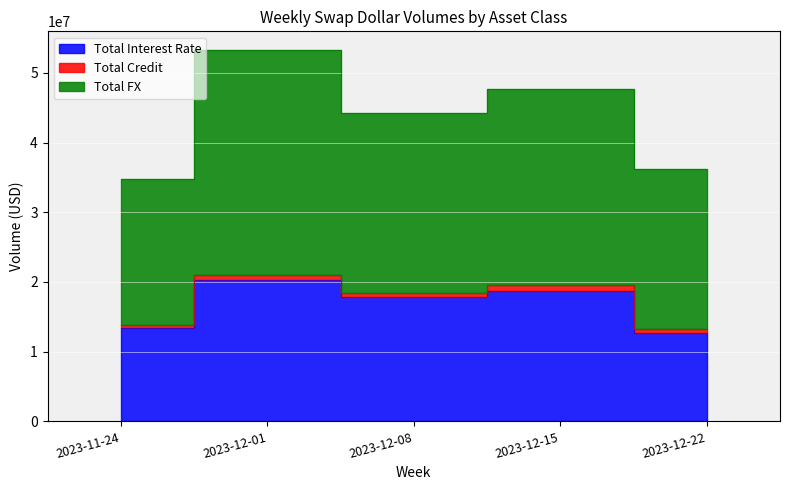

What is the difference between the maximum and minimum values in the Total Interest Rate series?

7599626